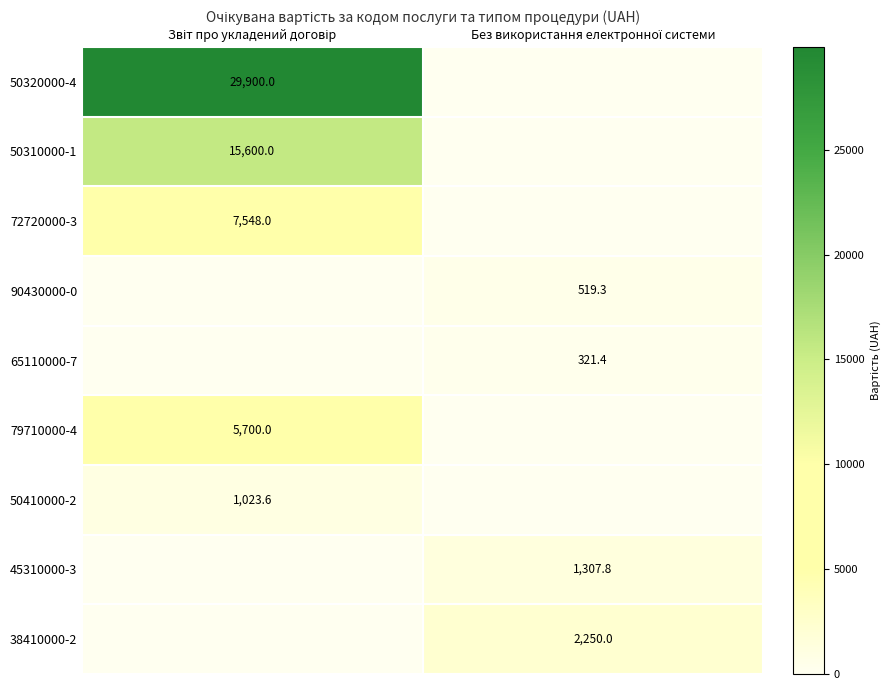

What is the total value across all series at Звіт про укладений договір?

59771.6